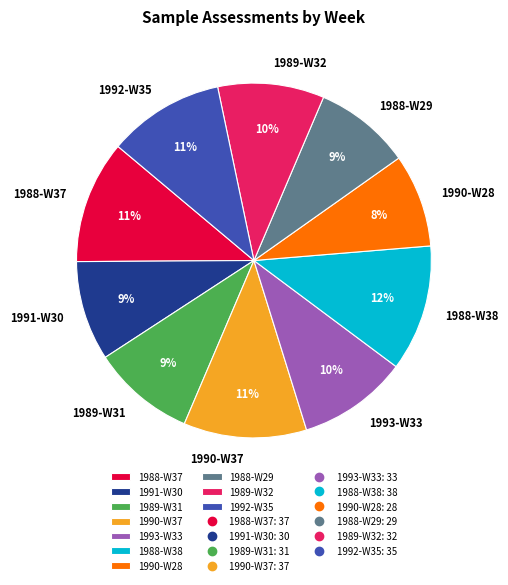

True or false: 1988-W29 accounts for 16% of the total.

False